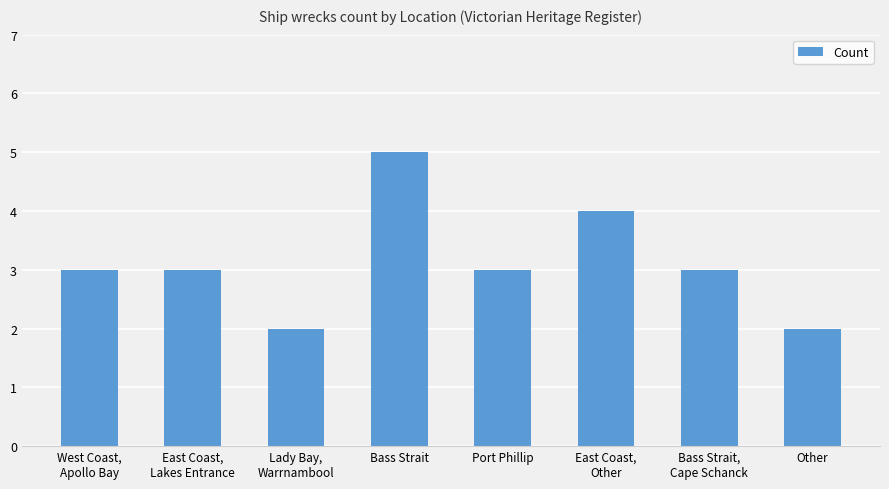

What position from the right is Other?

1